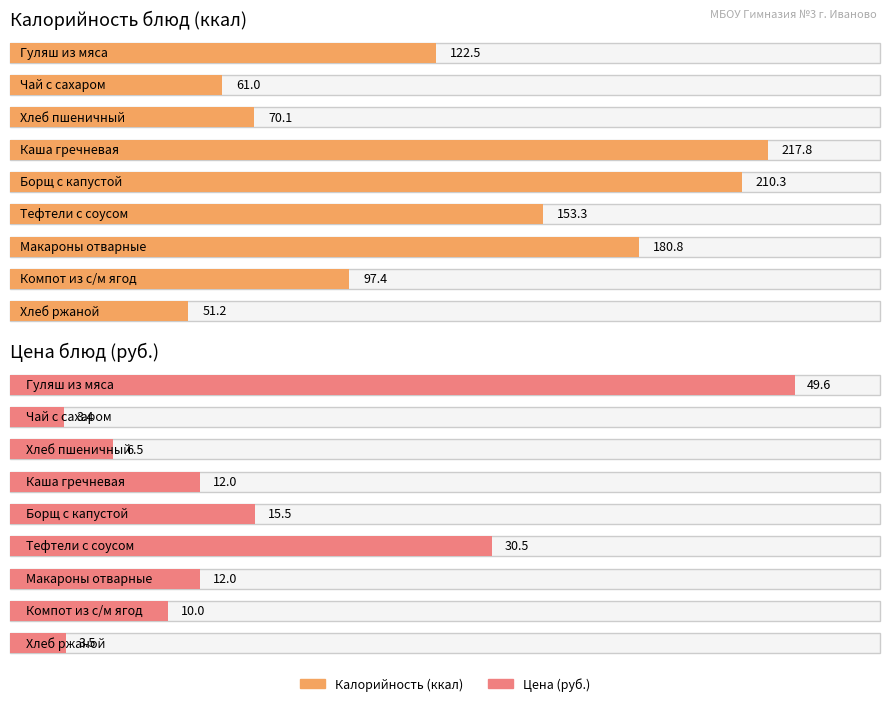

Between Тефтели с соусом and Чай с сахаром, which is larger?

Тефтели с соусом